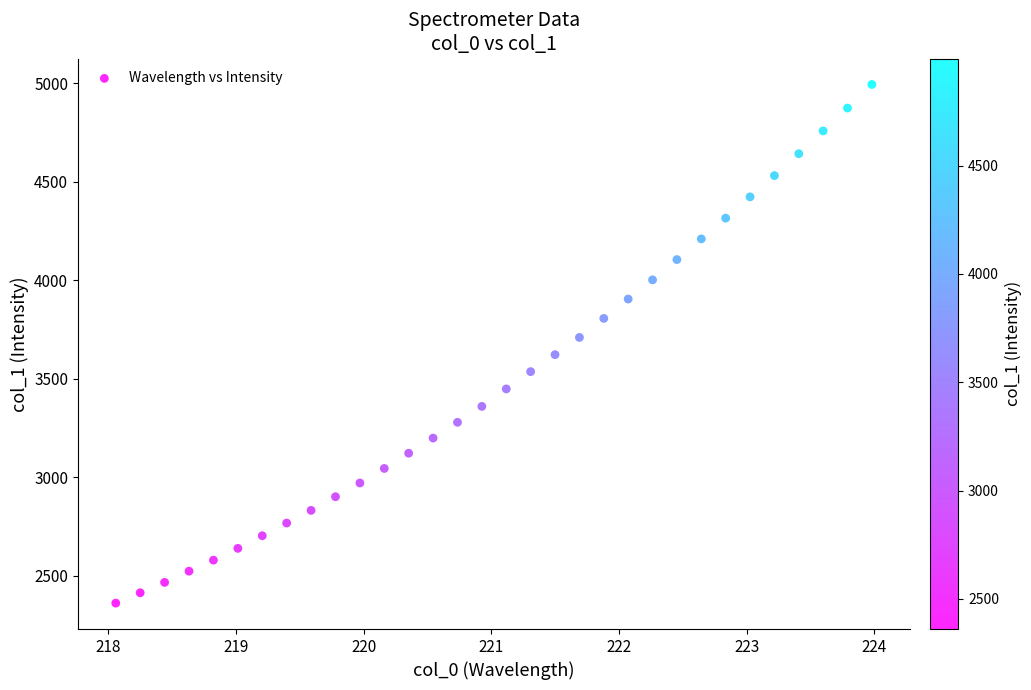

What is the range of Y values (max minus min)?

2633.4